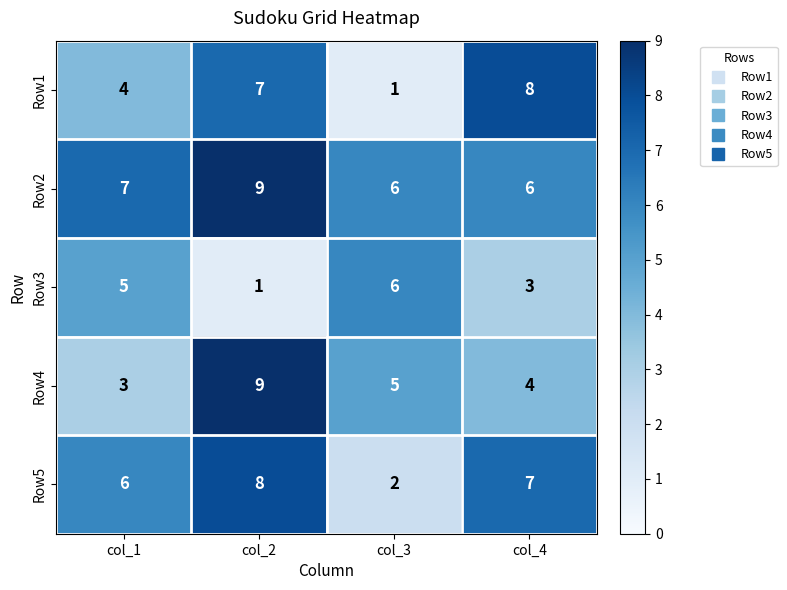

Reading right to left, list all the values displayed in this chart.

Row1: 8	1	7	4
Row2: 6	6	9	7
Row3: 3	6	1	5
Row4: 4	5	9	3
Row5: 7	2	8	6